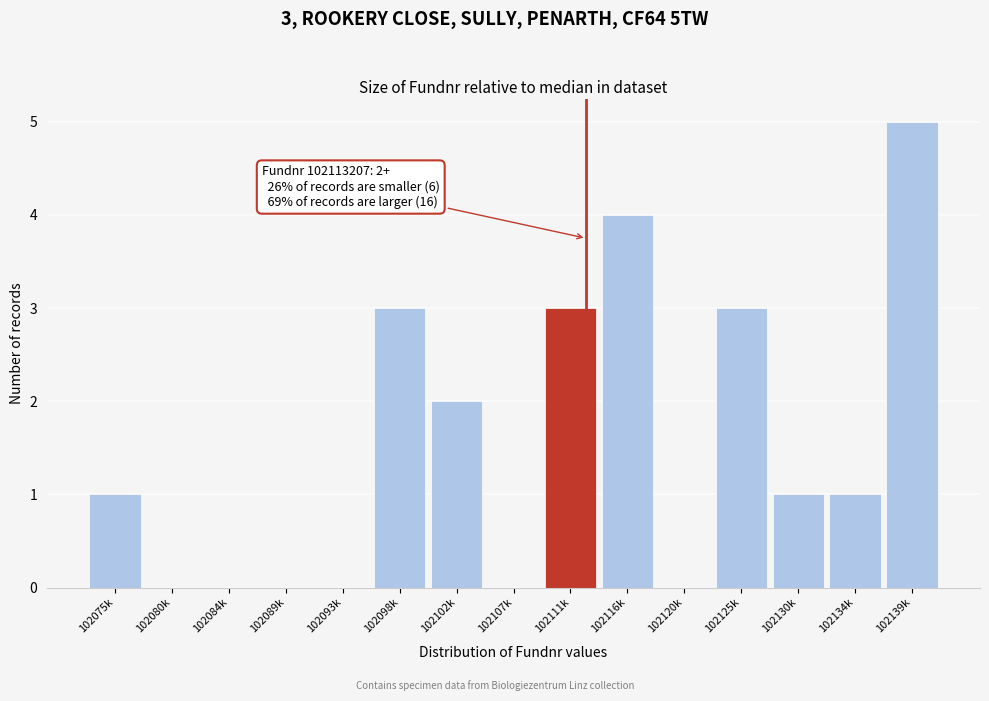

Reading left to right, what are all the values shown in this chart?

102075k=1	102080k=0	102084k=0	102089k=0	102093k=0	102098k=3	102102k=2	102107k=0	102111k=3	102116k=4	102120k=0	102125k=3	102130k=1	102134k=1	102139k=5